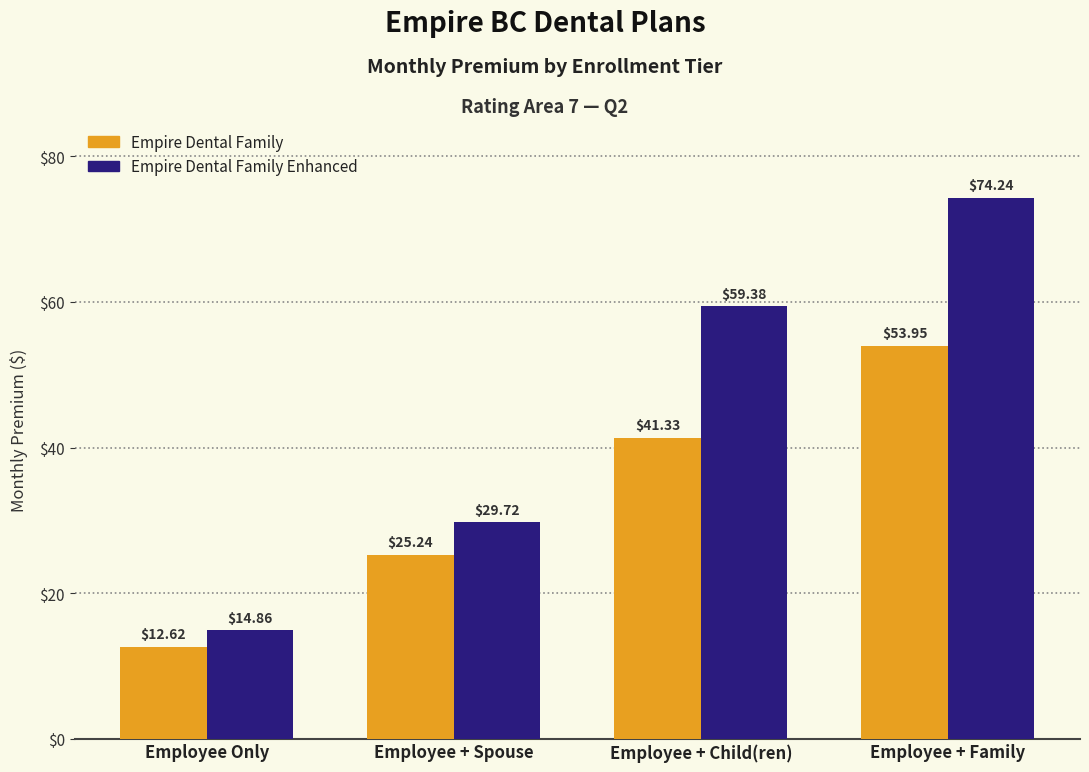

What are all the series names shown in the legend?

Empire Dental Family, Empire Dental Family Enhanced